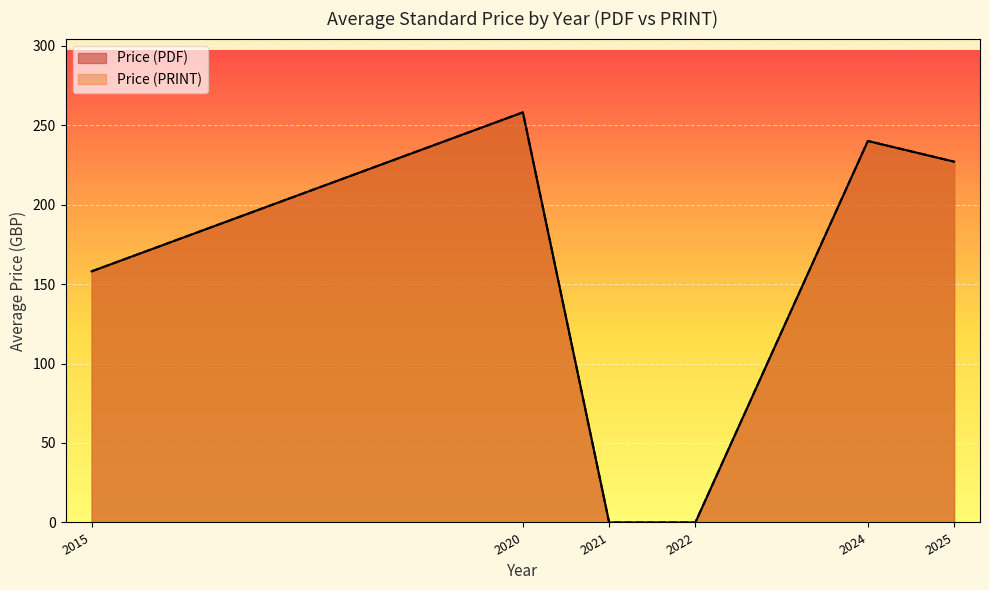

Rank the series at 21 from lowest to highest value.

Price (PDF), Price (PRINT)